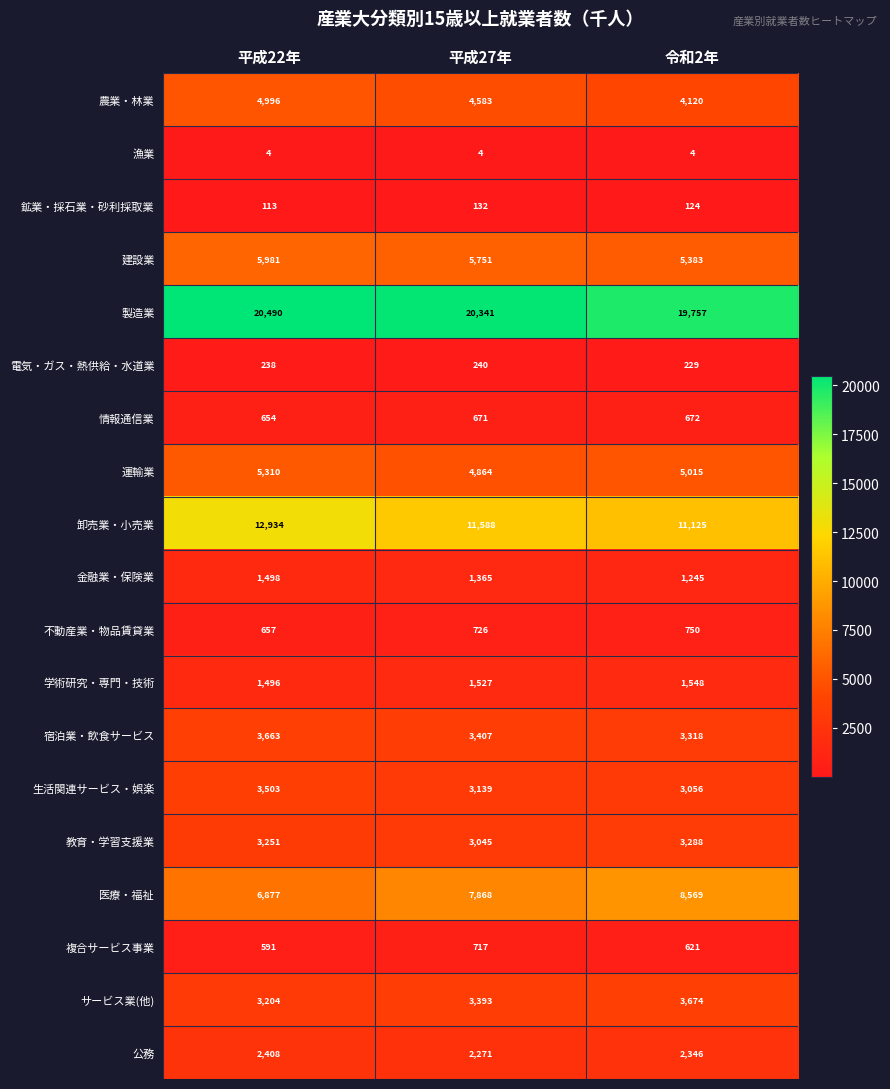

Which series has the largest total across all categories?

製造業